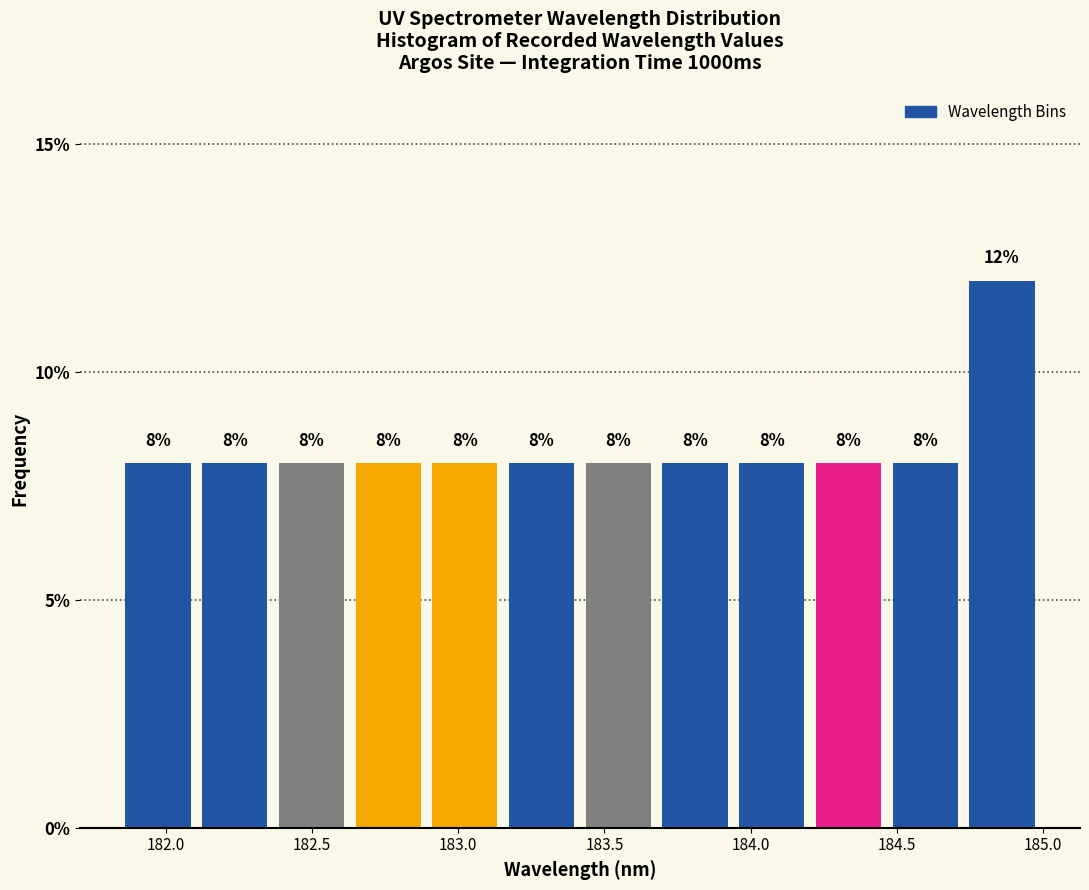

How tall is the bar that spans 184.45 to 184.75 on the x-axis? The bar edges are not printed on the chart, so give them approximately, as read against the axis.

8